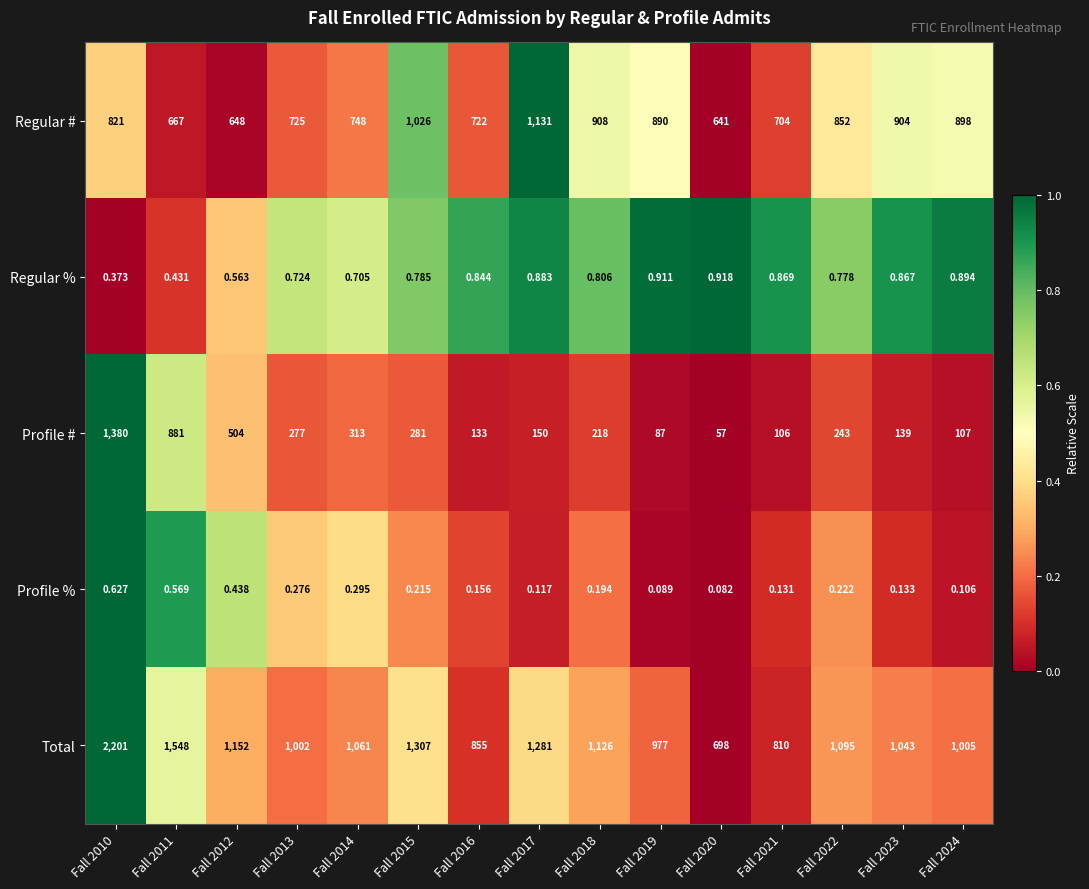

Rank the series at Fall 2019 from lowest to highest value.

Profile %, Regular %, Profile #, Regular #, Total